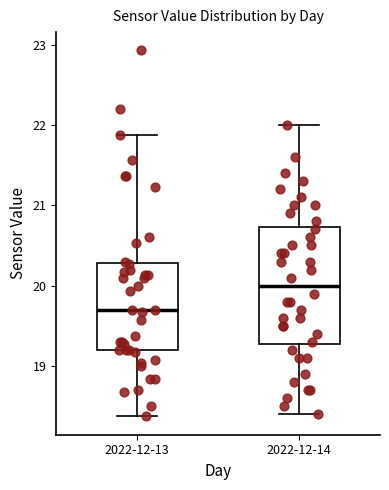

Reading left to right, read every box against the y-axis: the position of its median line, the range the box covers, and the ends of its whiskers. The values are not printed on the chart, so give them approximately, as read against the axis.

2022-12-13: median 19.7, box 19.2 to 20.3, whiskers 18.4 to 21.9
2022-12-14: median 20.0, box 19.3 to 20.7, whiskers 18.4 to 22.0